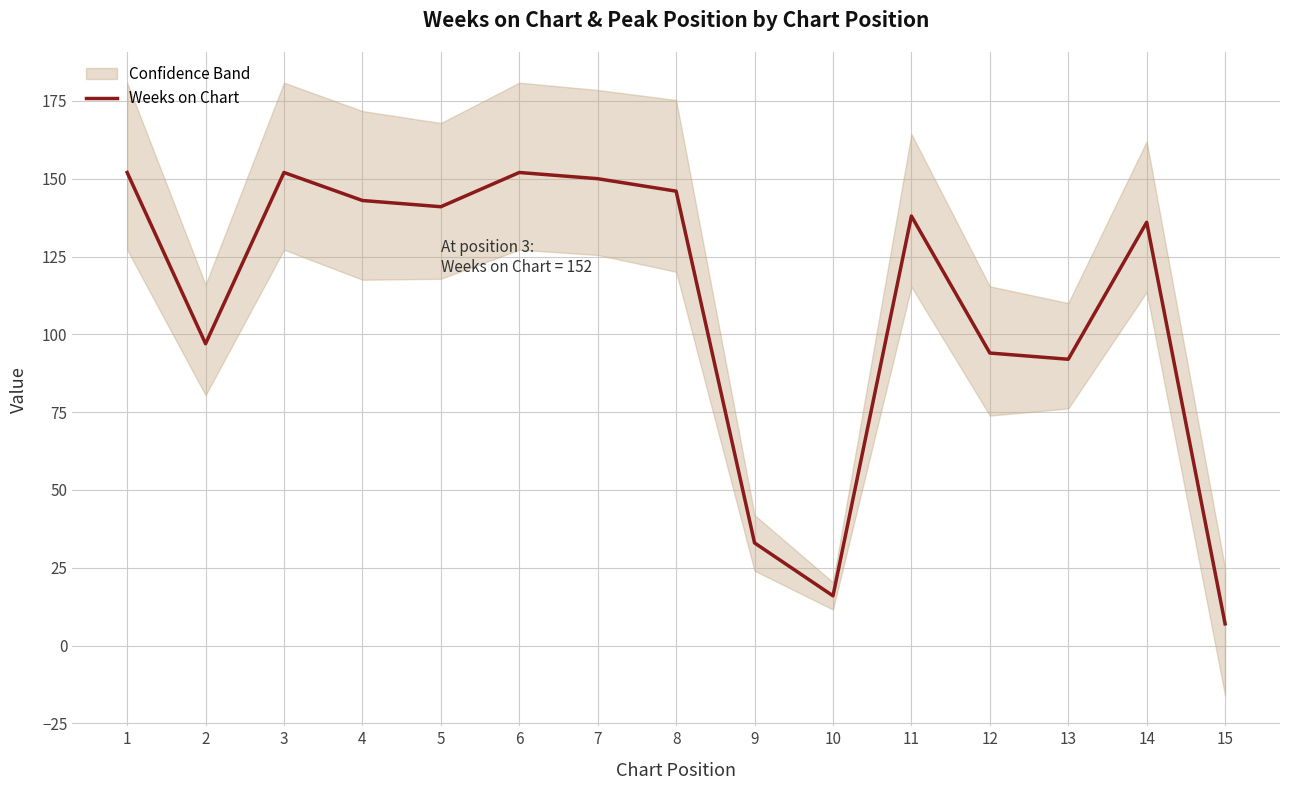

Where is the first local minimum?

2